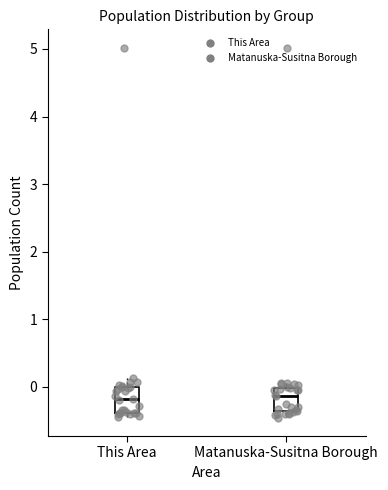

Reading left to right, transcribe this box plot: for each box, give where its median line is, the range the box spans, and where its two whiskers end, as read against the y-axis. The values are not printed on the chart, so give them approximately, as read against the axis.

This Area: median -0.2, box -0.4 to 0.0, whiskers -0.4 (just below the box's lower edge) to 0.1
Matanuska-Susitna Borough: median -0.1, box -0.4 to 0.0, whiskers -0.5 to 0.1